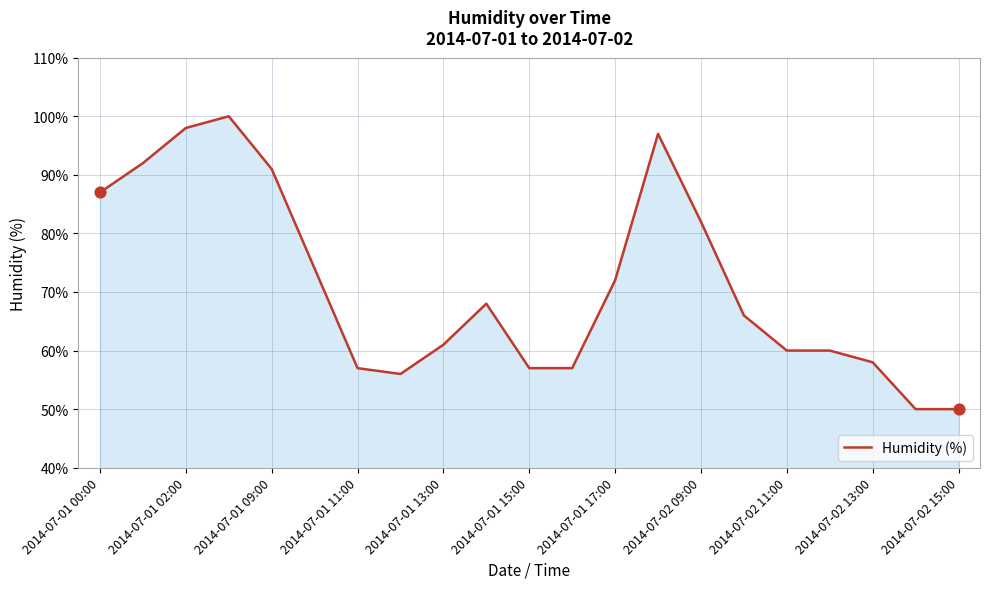

What is the greatest value displayed?

100